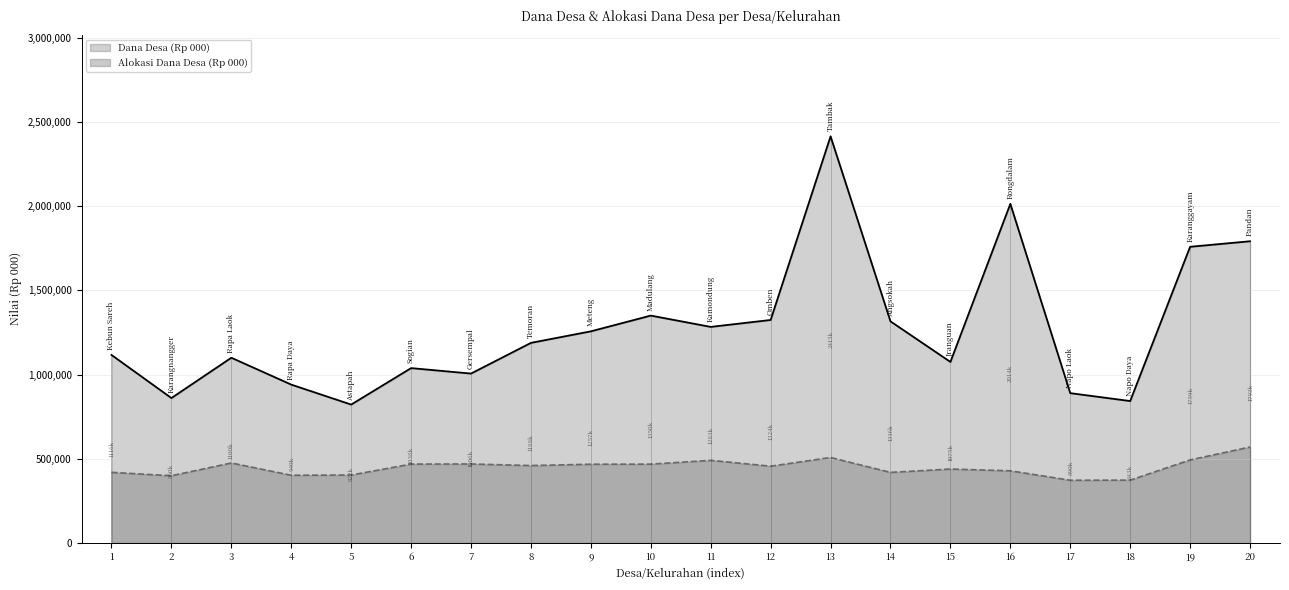

True or false: Dana Desa (Rp 000) and Alokasi Dana Desa (Rp 000) intersect in this chart.

False